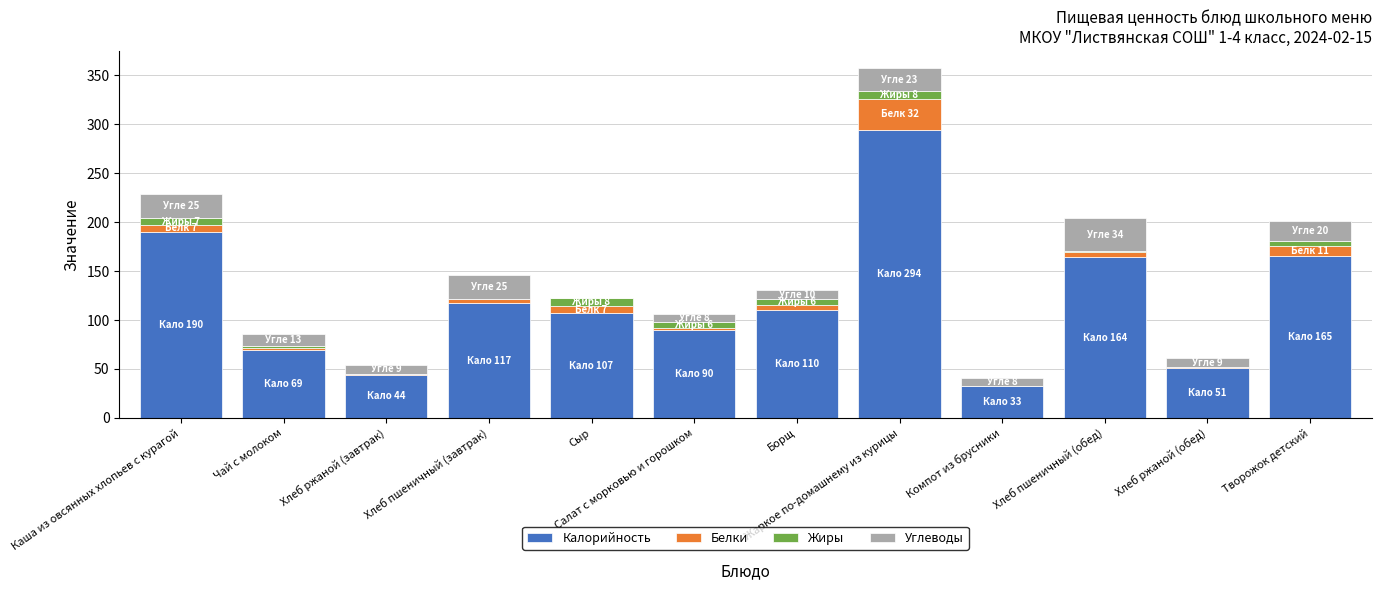

What is the sum of all Калорийность values?

1434